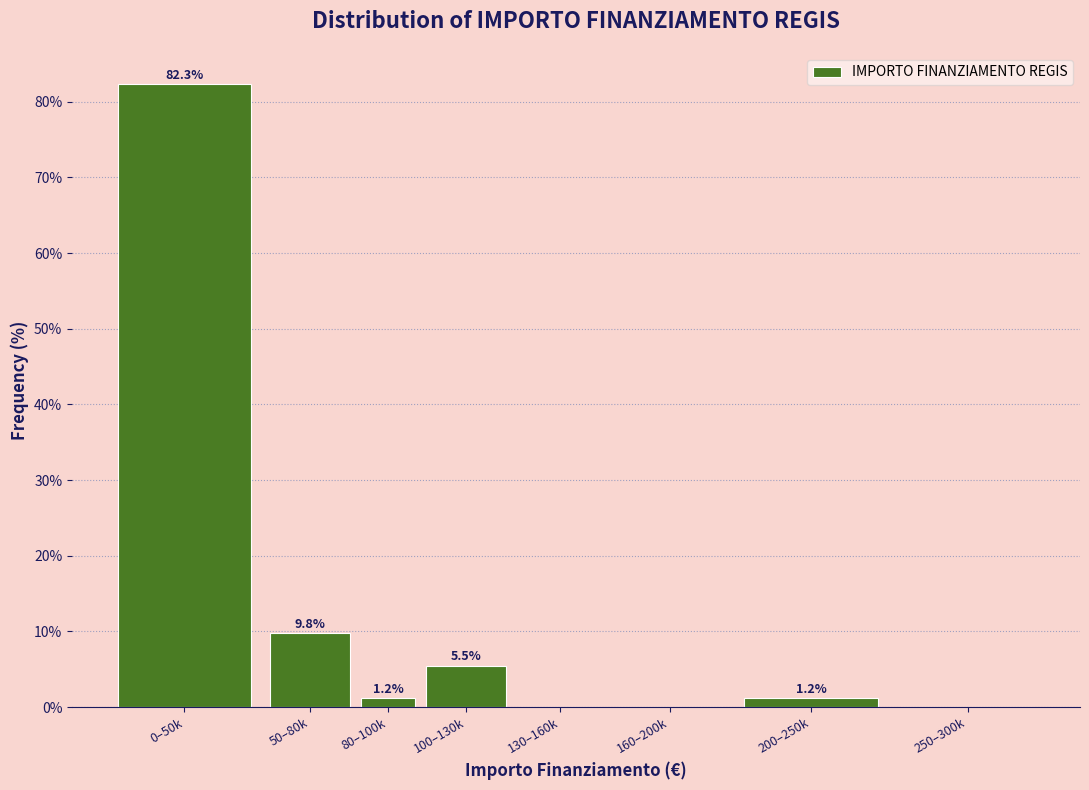

Reading left to right, list all the values displayed in this chart.

0–50k=82.3	50–80k=9.8	80–100k=1.2	100–130k=5.5	130–160k=0.0	160–200k=0.0	200–250k=1.2	250–300k=0.0